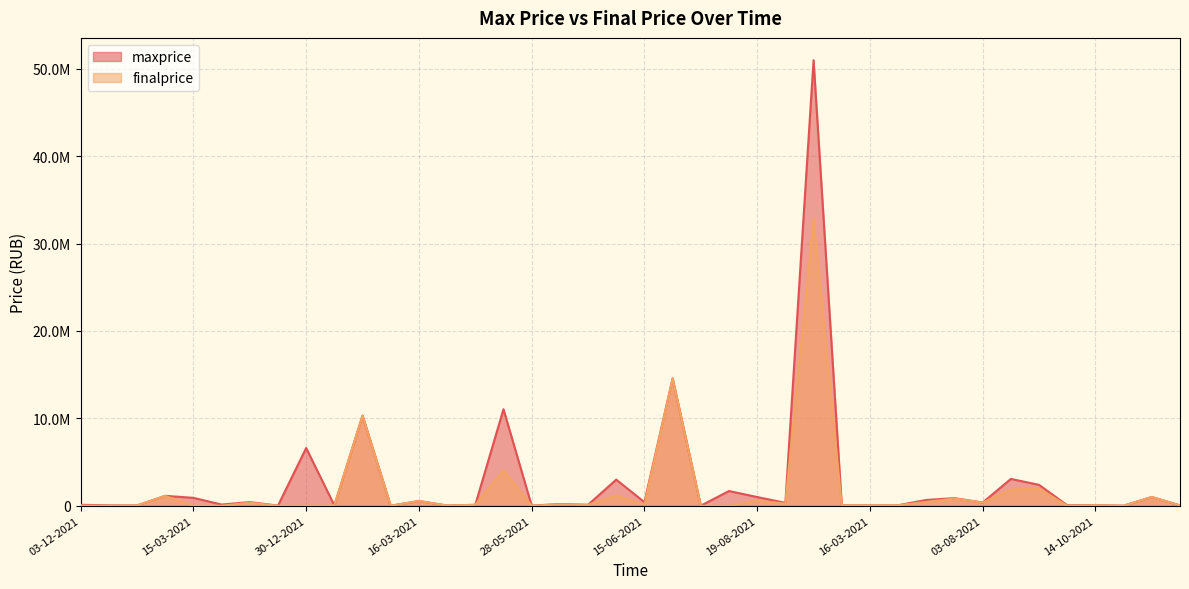

True or false: finalprice and maxprice intersect in this chart.

False